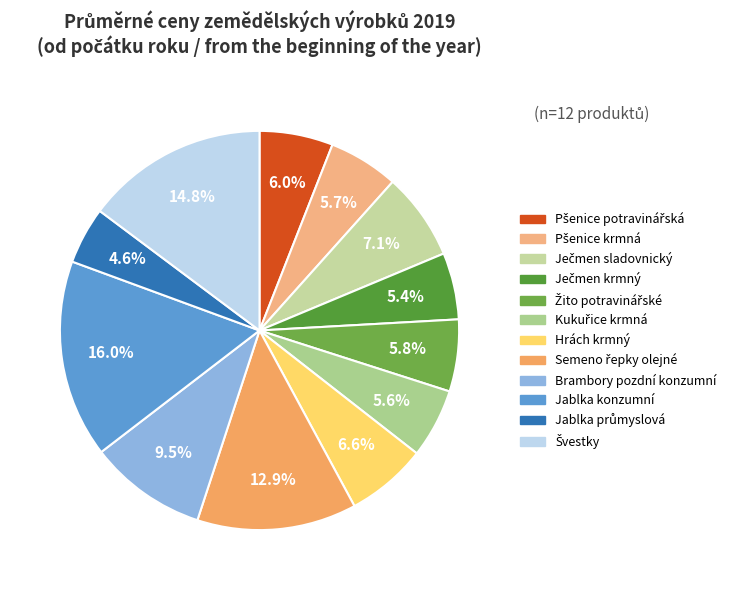

True or false: Jablka konzumní accounts for 26% of the total.

False